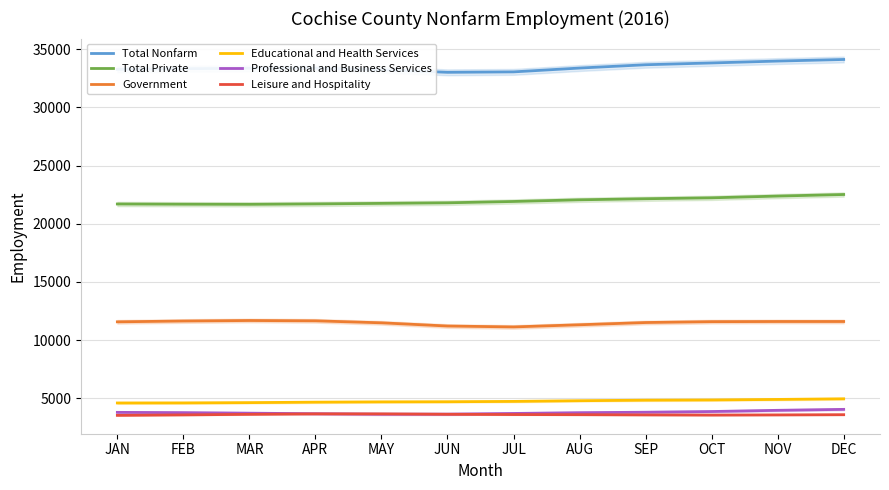

What is the label of the 9th point from the left?

SEP